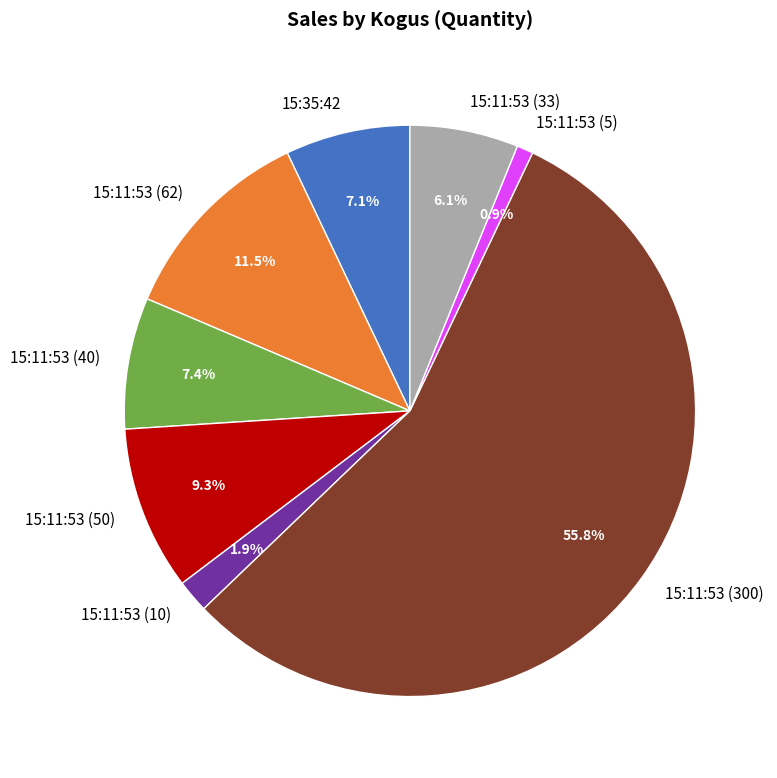

To the nearest percent, what is the combined percentage of 15:11:53 (300) and 15:11:53 (50)?

65%